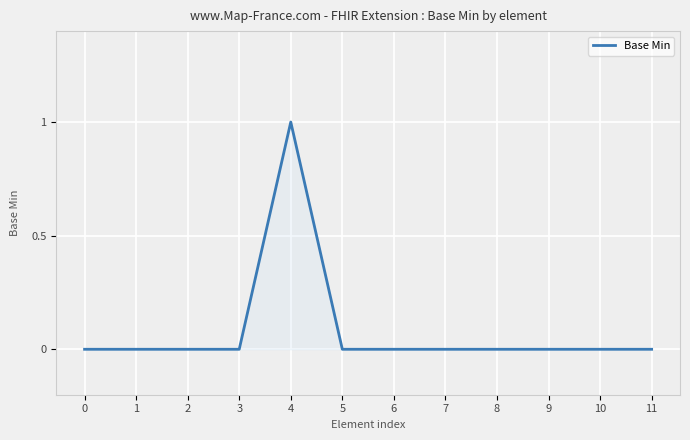

The value at 8 is 1. True or false?

False